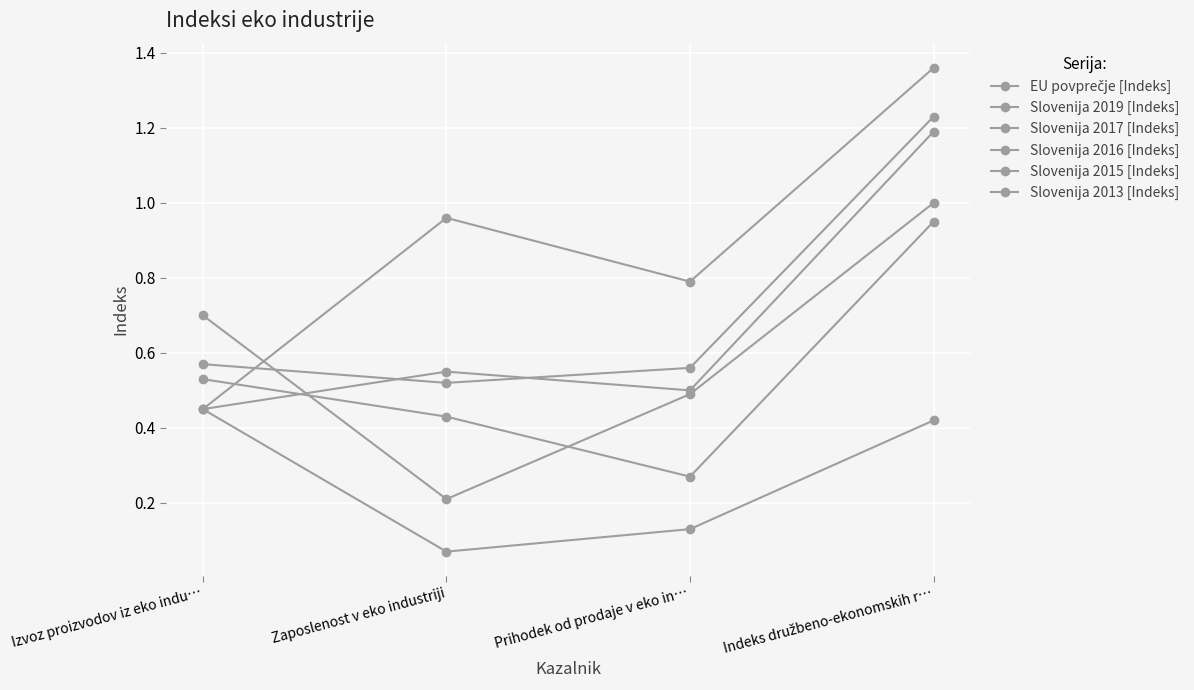

How many data points does each series have?

4